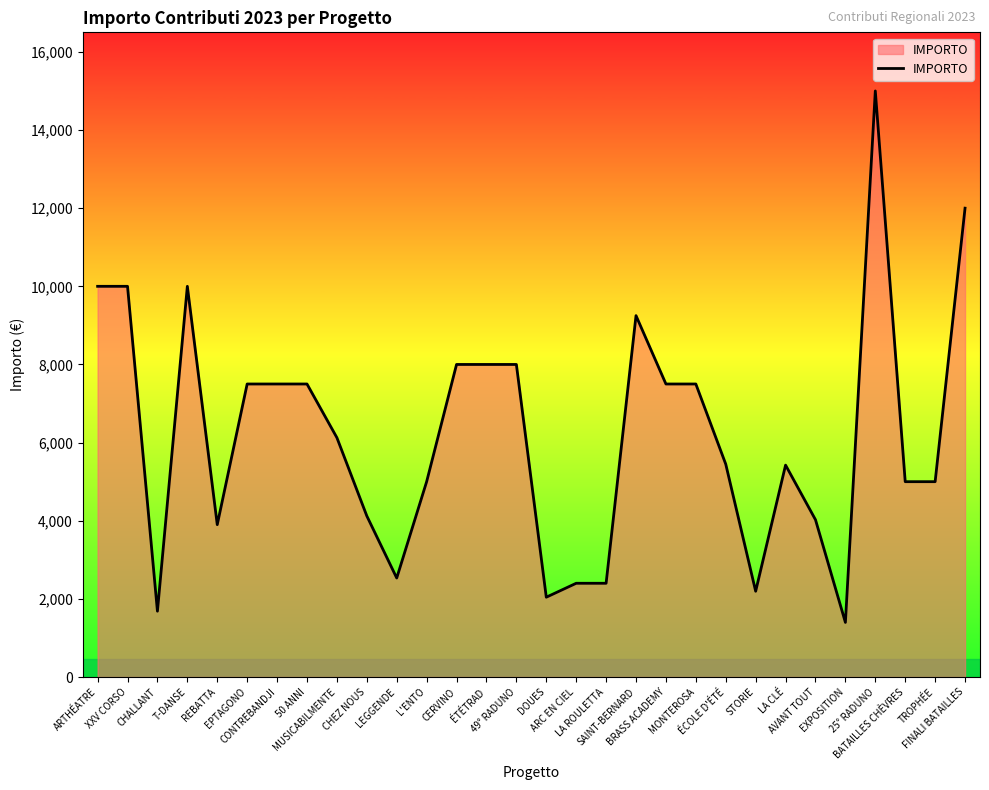

What is the difference between the maximum and minimum values?

13602.0